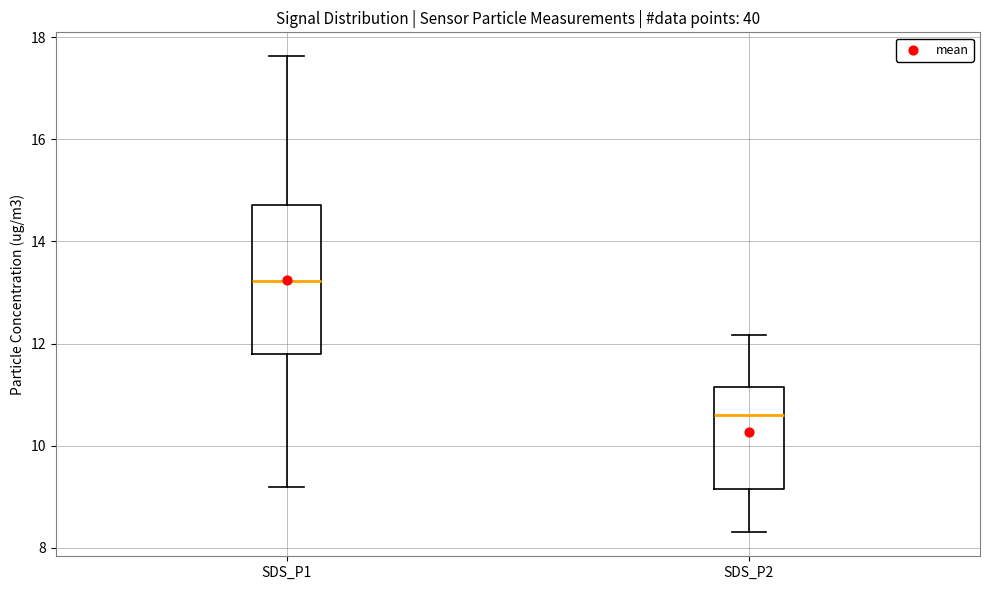

Reading left to right, transcribe this box plot: for each box, give where its median line is, the range the box spans, and where its two whiskers end, as read against the y-axis. The values are not printed on the chart, so give them approximately, as read against the axis.

SDS_P1: median 13.2, box 11.8 to 14.8, whiskers 9.2 to 17.6
SDS_P2: median 10.6, box 9.2 to 11.2, whiskers 8.4 to 12.2